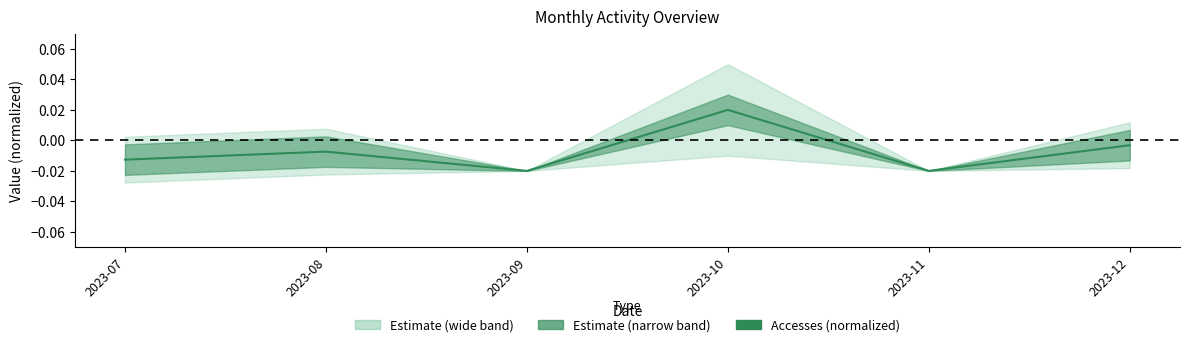

How many interior local valleys (lower than both neighbors) does the data have?

2